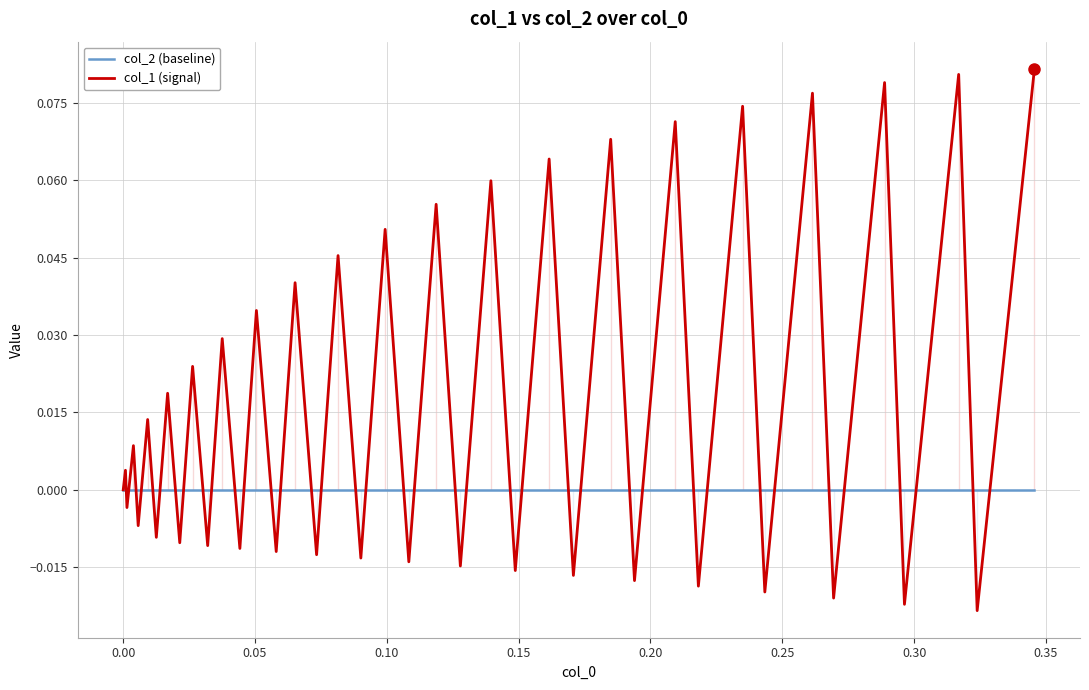

What is the greatest value displayed?

0.1